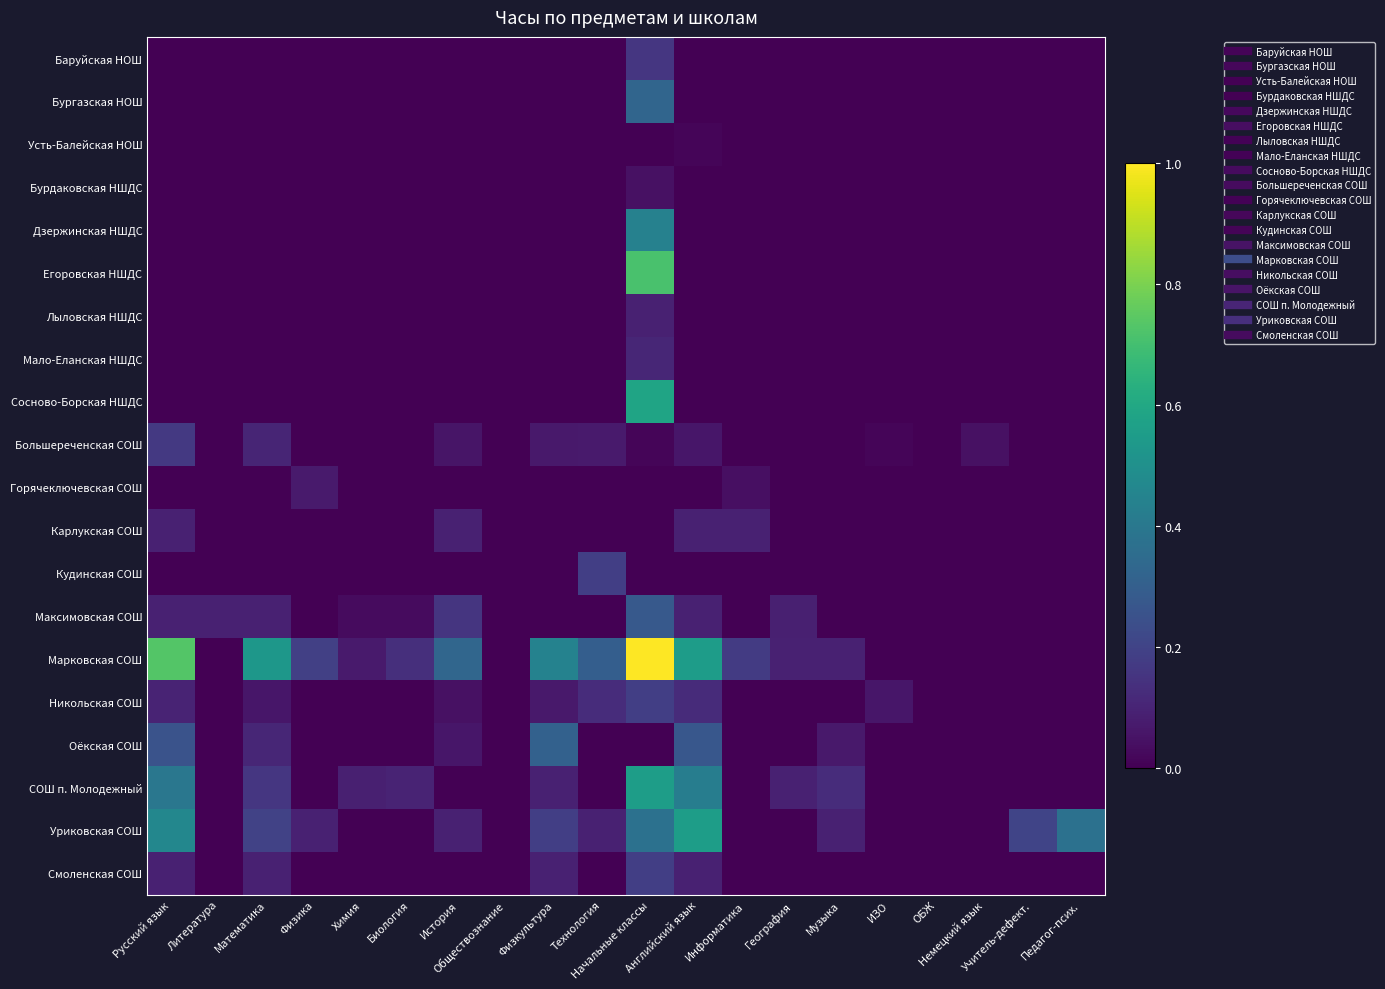

What is the difference between the highest and lowest values at Химия?

0.1